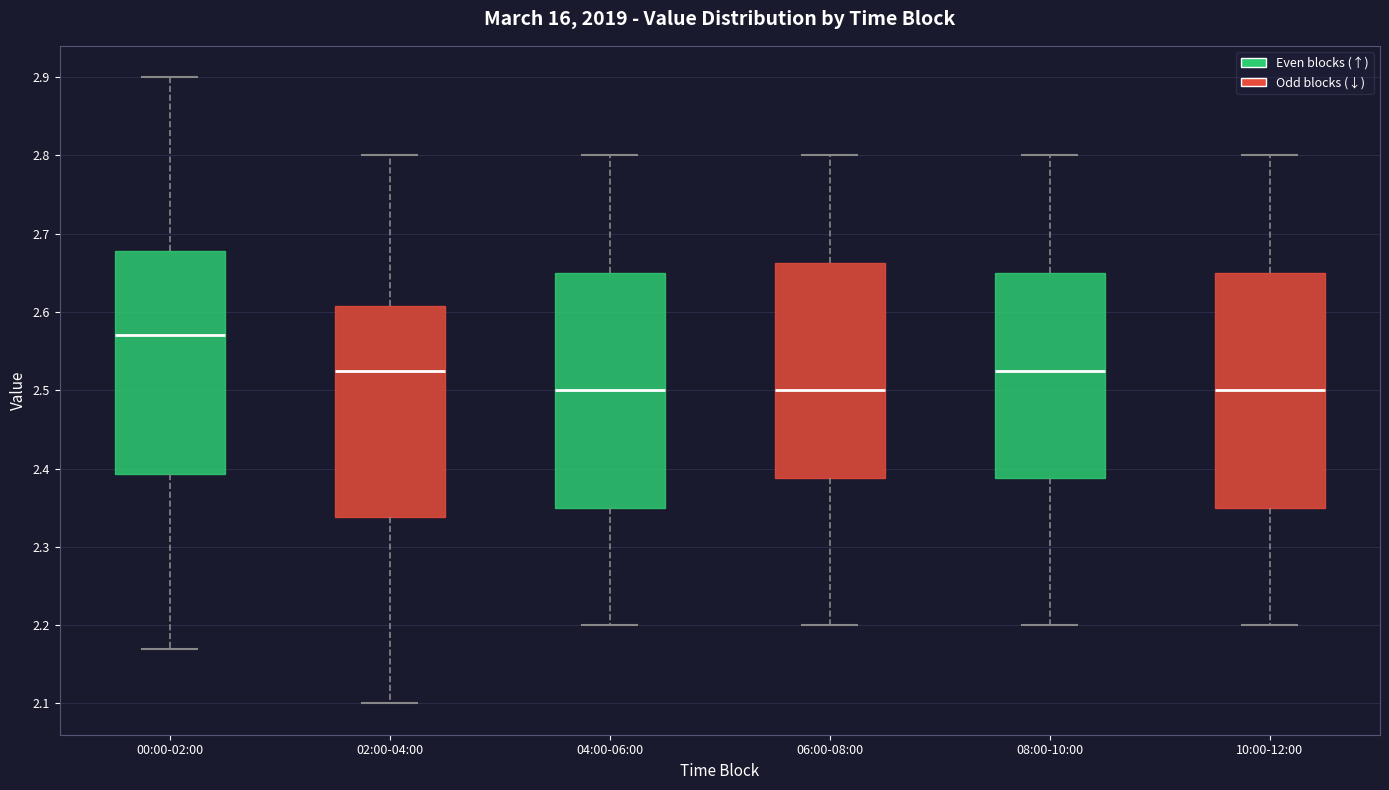

Where does the median line of the box for 04:00-06:00 sit on the y-axis? The values are not printed on the chart, so give them approximately, as read against the axis.

2.50